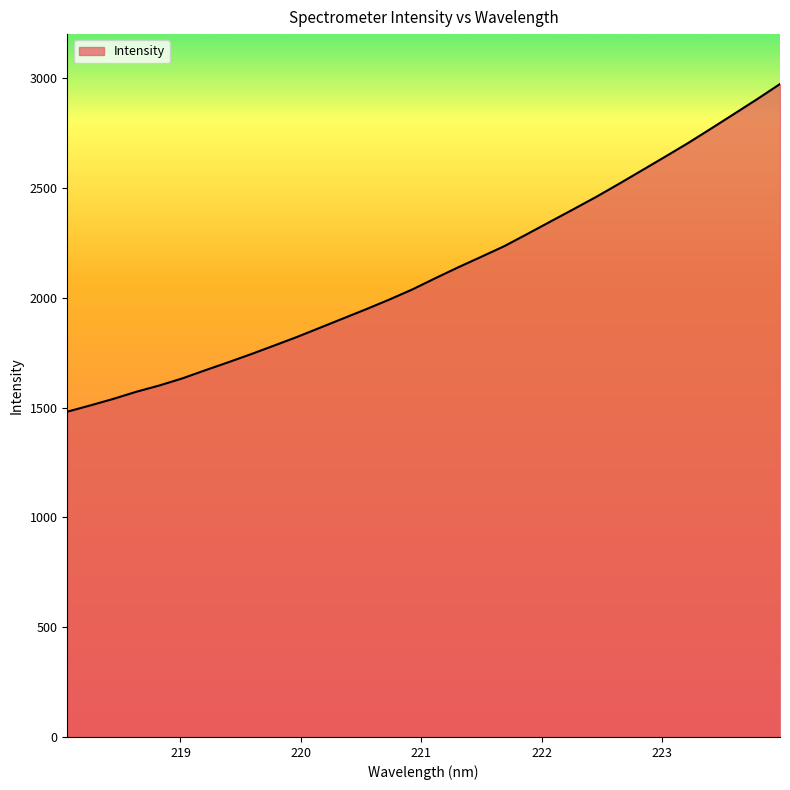

What is the minimum value shown in the chart?

1480.9